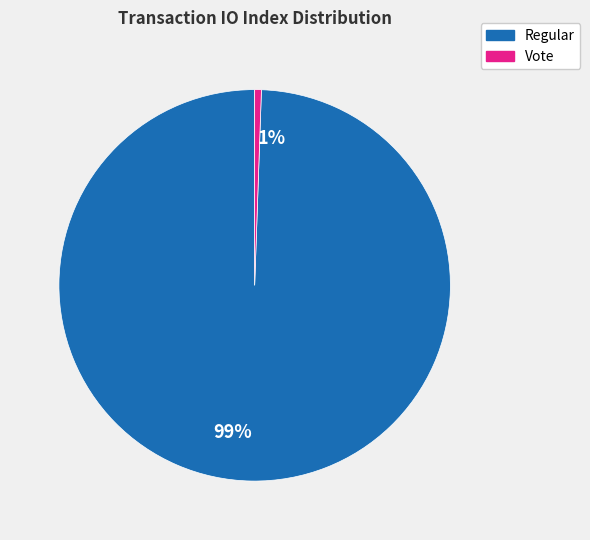

What is the largest slice in the pie chart?

Regular